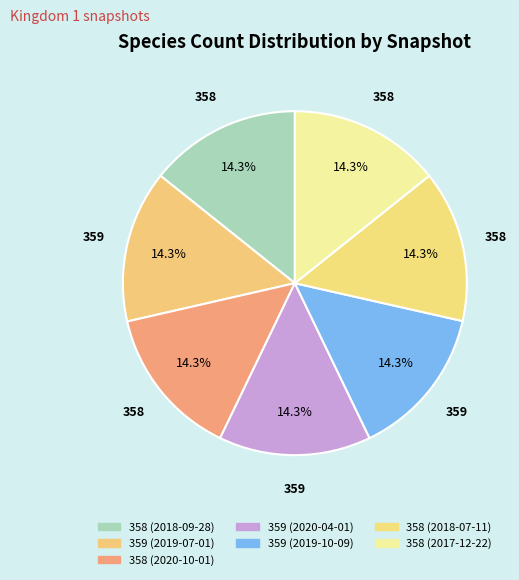

Count the number of slices in the pie.

7